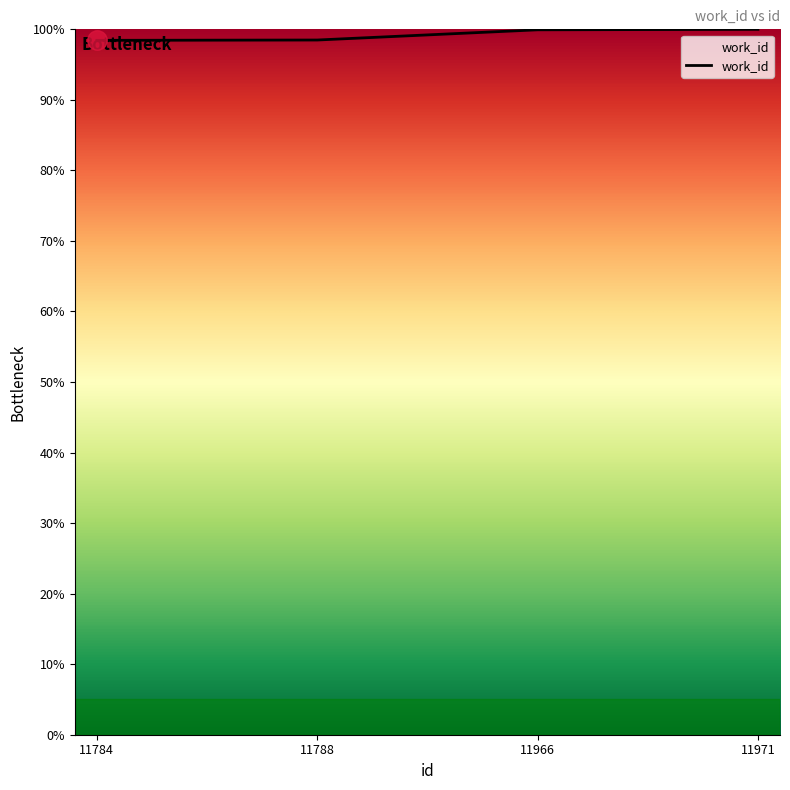

What is the smallest value displayed?

98.4